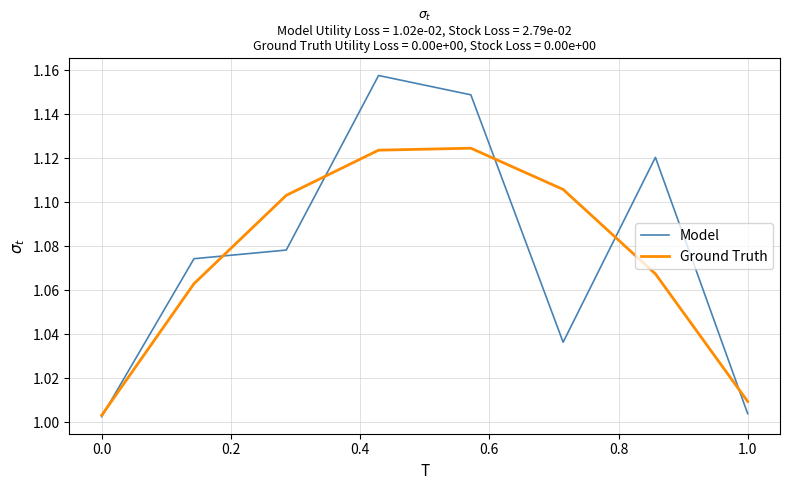

Which series has the widest spread of values?

Model